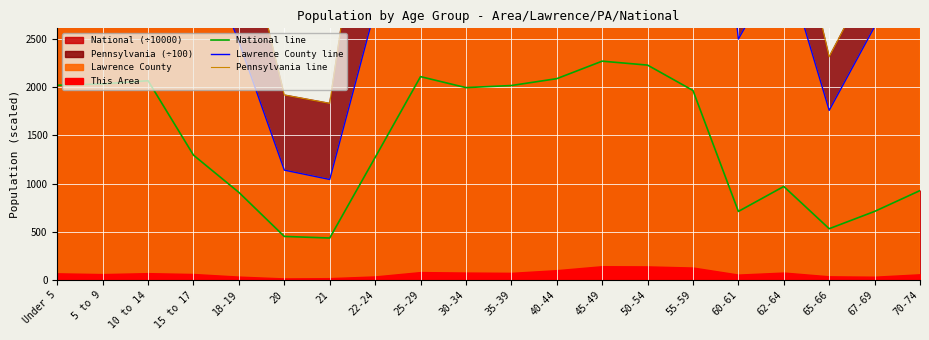

Which category has the highest value in the Lawrence County line series?

50-54